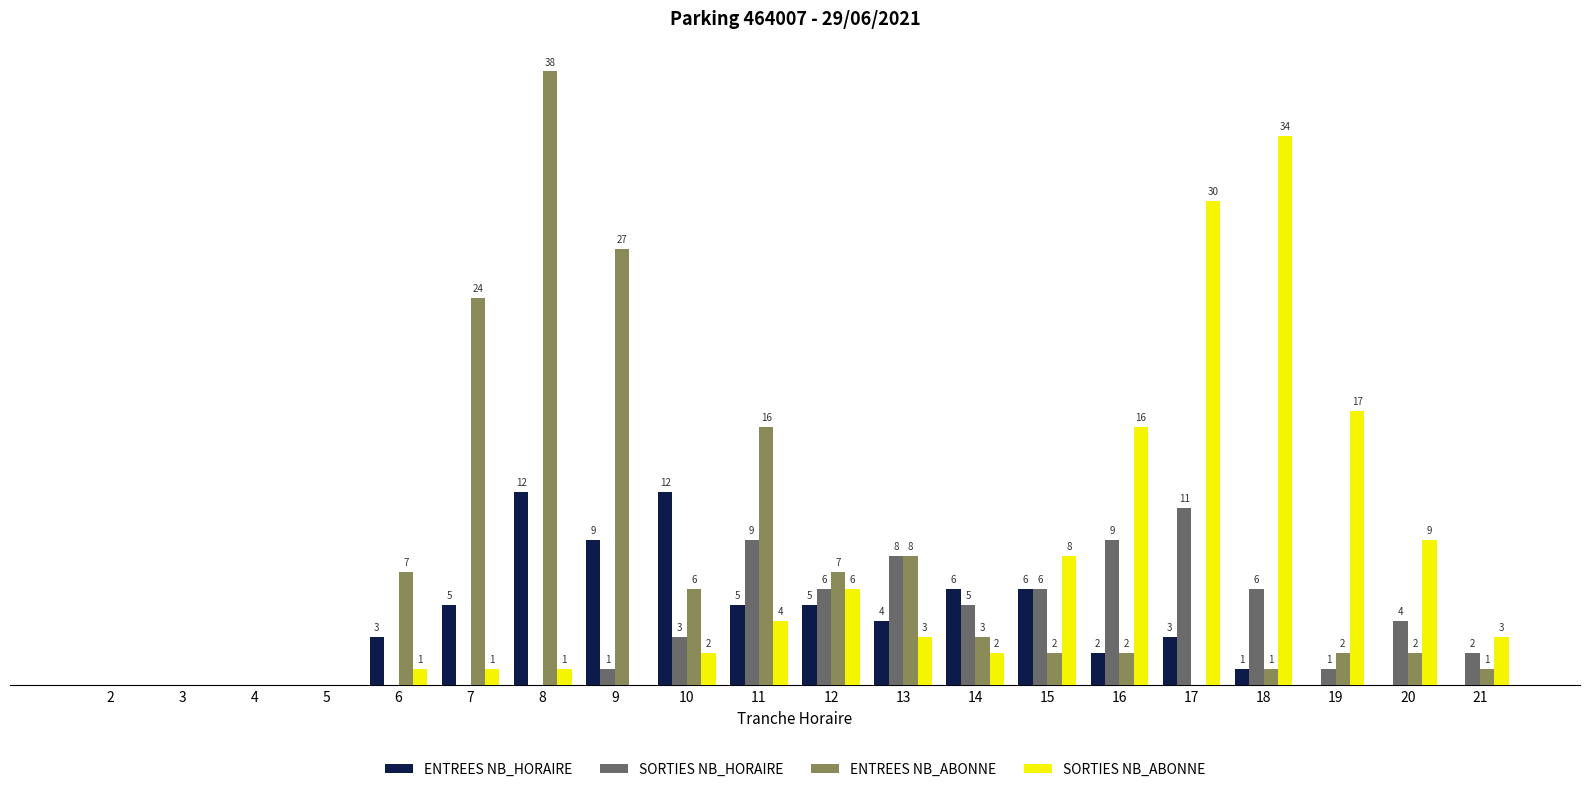

Which series has the largest total across all categories?

ENTREES NB_ABONNE